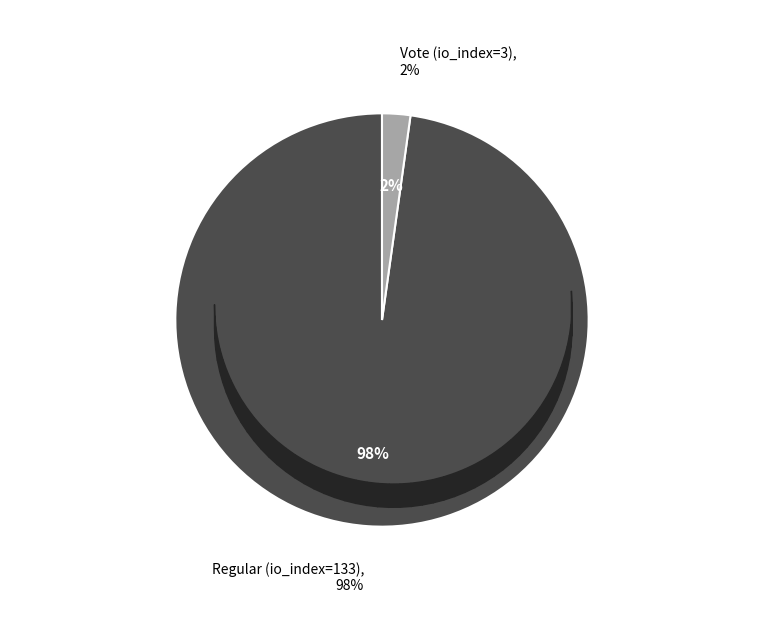

What percentage is NOT represented by Regular (io_index=133)?

2.2%